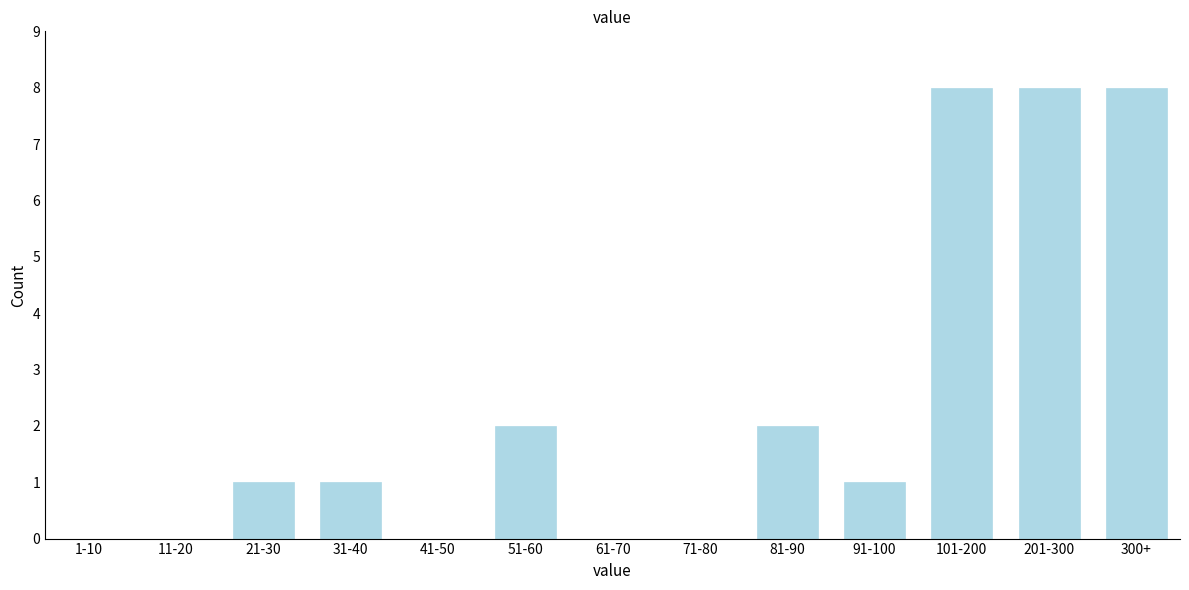

Reading left to right, list all the values displayed in this chart.

1-10=0	11-20=0	21-30=1	31-40=1	41-50=0	51-60=2	61-70=0	71-80=0	81-90=2	91-100=1	101-200=8	201-300=8	300+=8